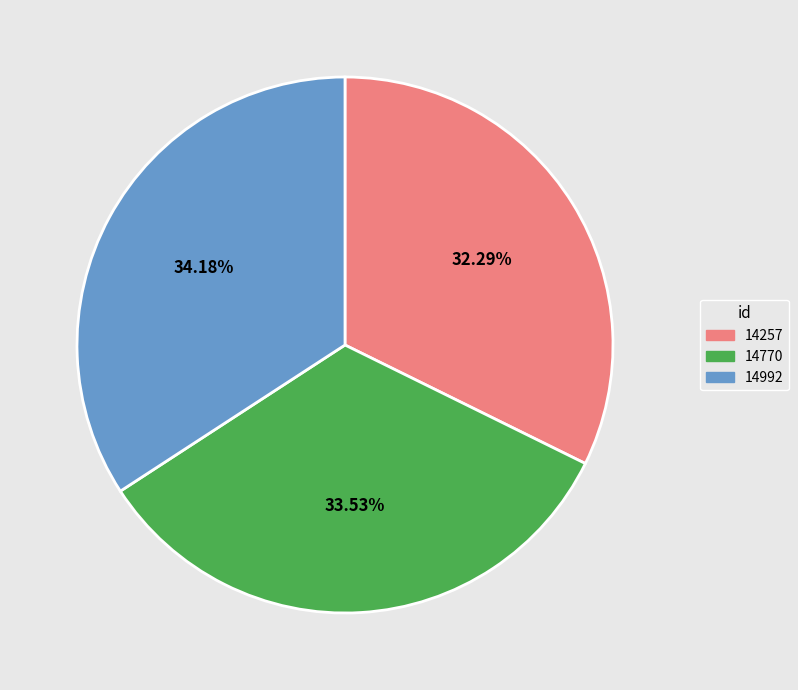

Rank the categories by value from lowest to highest.

14257, 14770, 14992